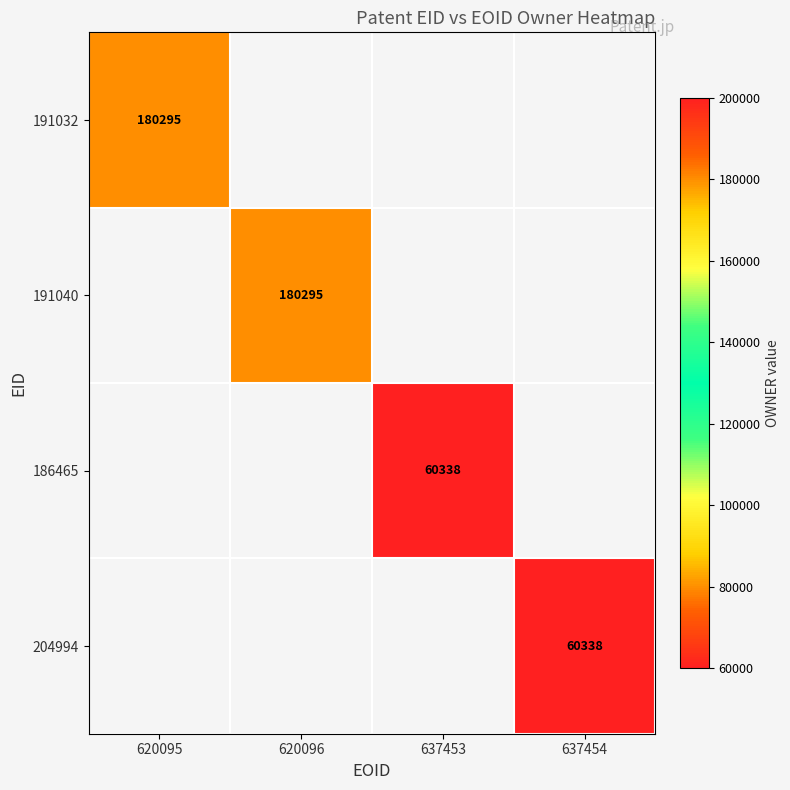

The value of 186465 at 637453 is 22903. True or false?

False